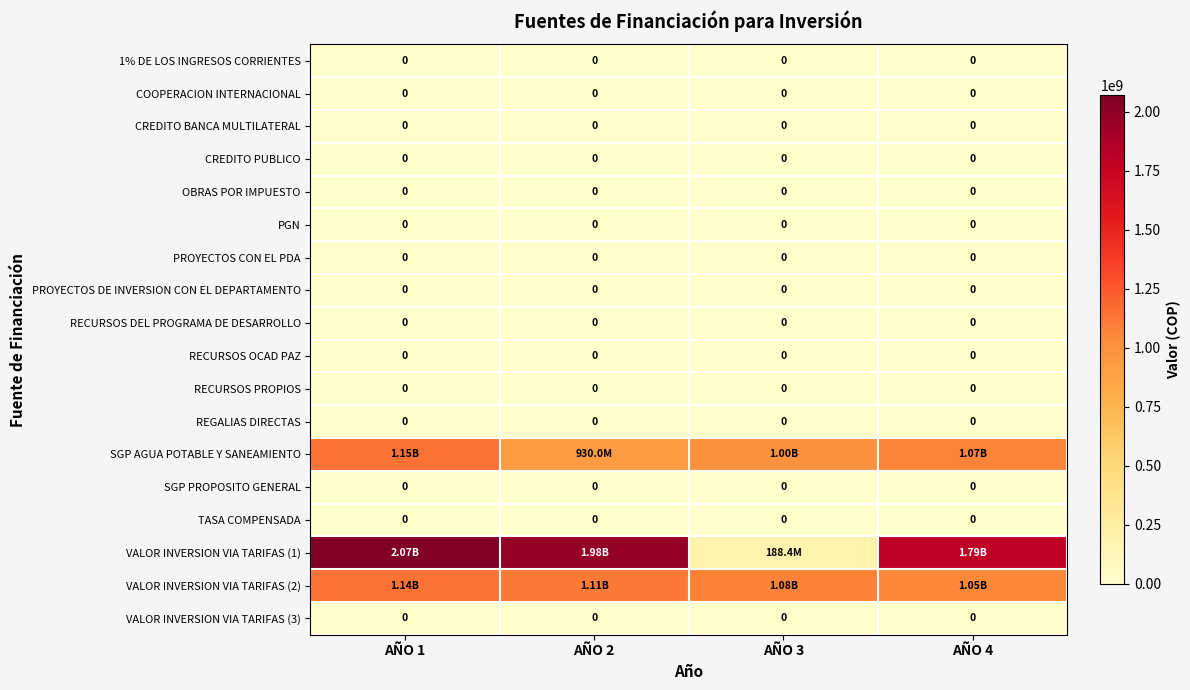

At how many categories does at least one series exceed 1284321584?

3